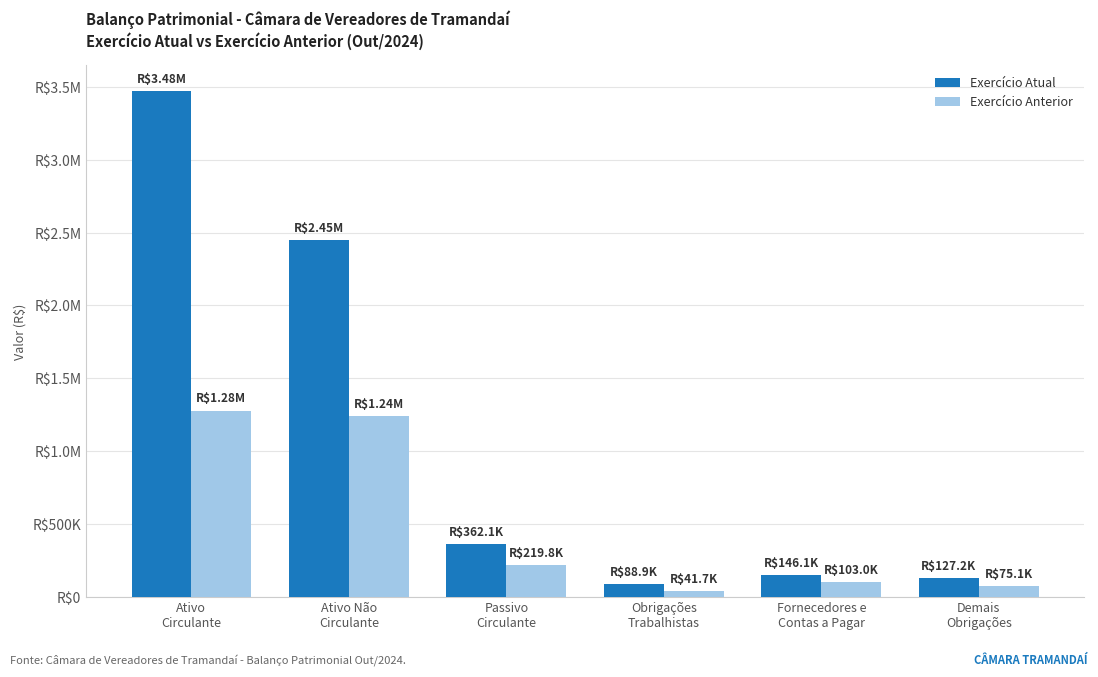

Does the chart contain any negative values?

No